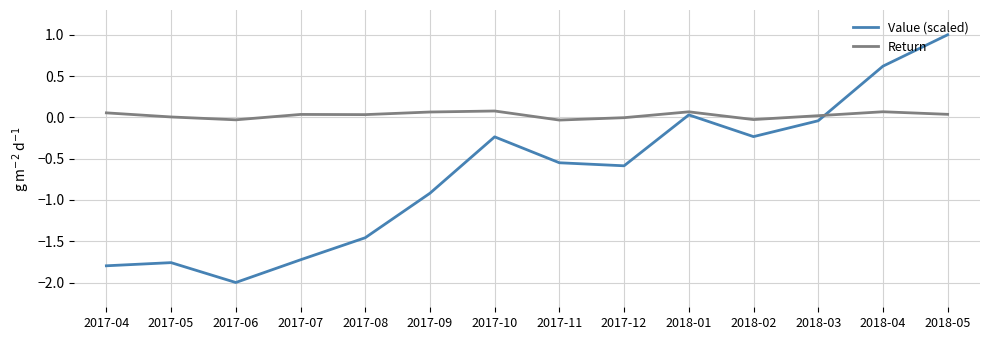

What are all the series names shown in the legend?

Value (scaled), Return